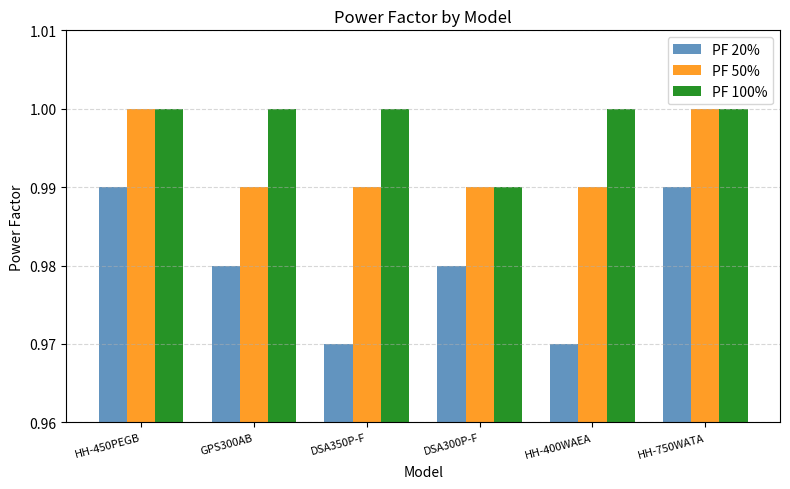

What is the label of the 6th bar from the right?

HH-450PEGB